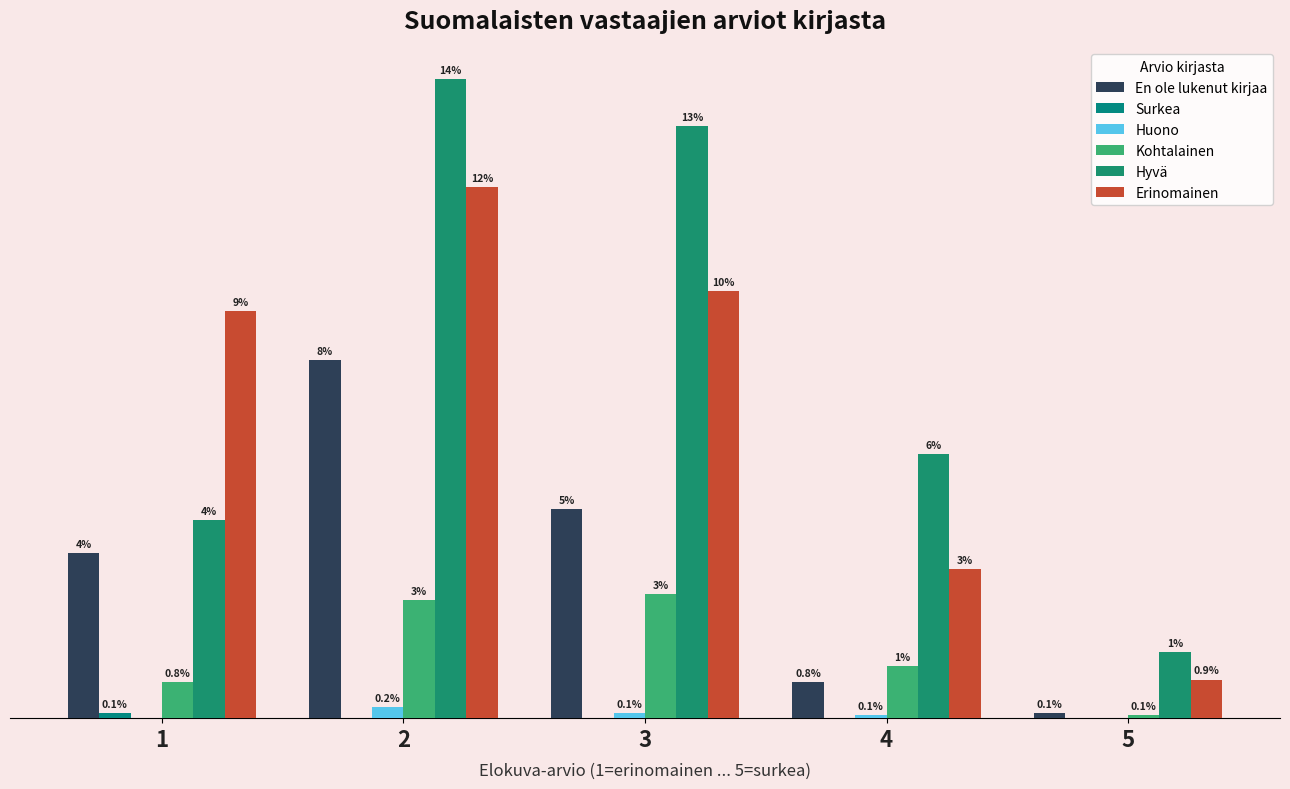

Reading right to left, list all the values displayed in this chart.

En ole lukenut kirjaa: 5=2	4=13	3=76	2=130	1=60
Surkea: 5=0	4=0	3=0	2=0	1=2
Huono: 5=0	4=1	3=2	2=4	1=0
Kohtalainen: 5=1	4=19	3=45	2=43	1=13
Hyvä: 5=24	4=96	3=215	2=232	1=72
Erinomainen: 5=14	4=54	3=155	2=193	1=148